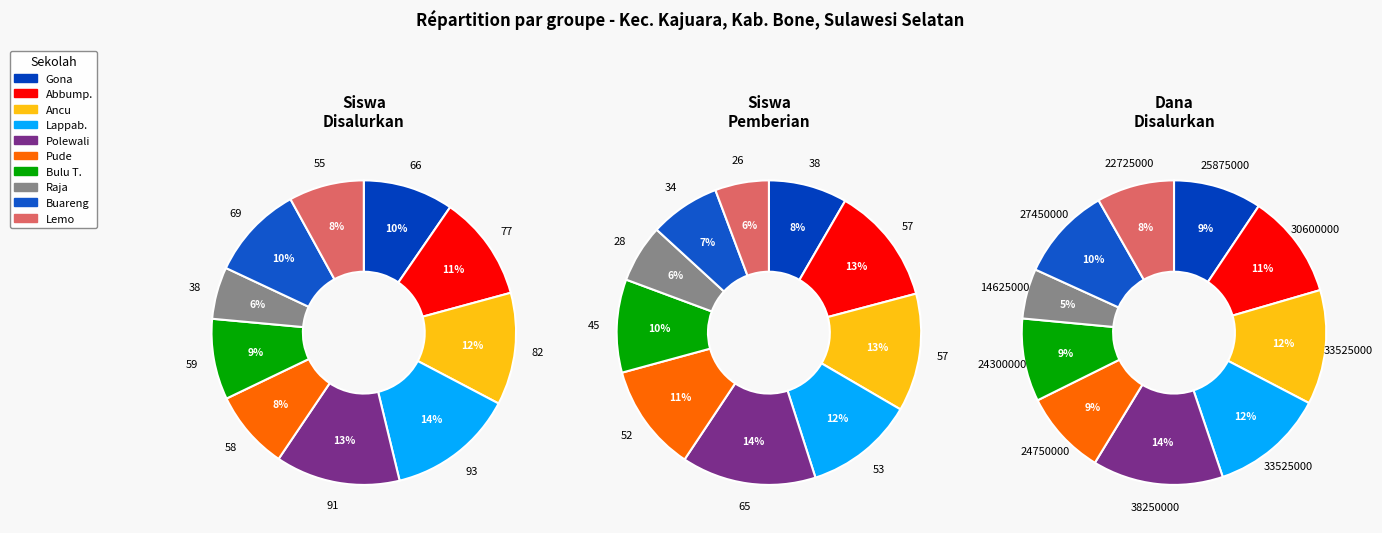

What is the difference between the highest and lowest values at SD INPRES 12/79 ABBUMPUNGENG?

30600000